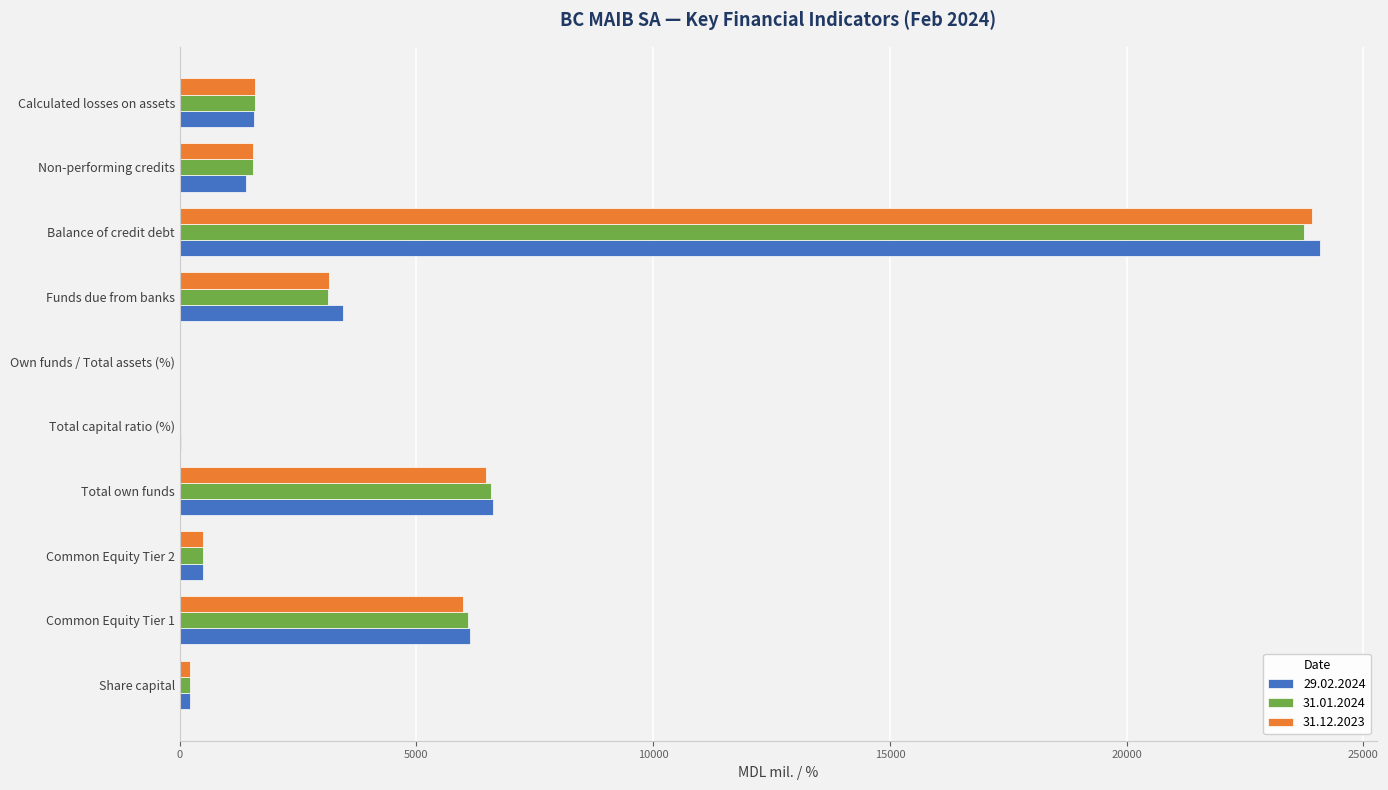

Which series changed the most between Funds due from banks and Non-performing credits?

29.02.2024